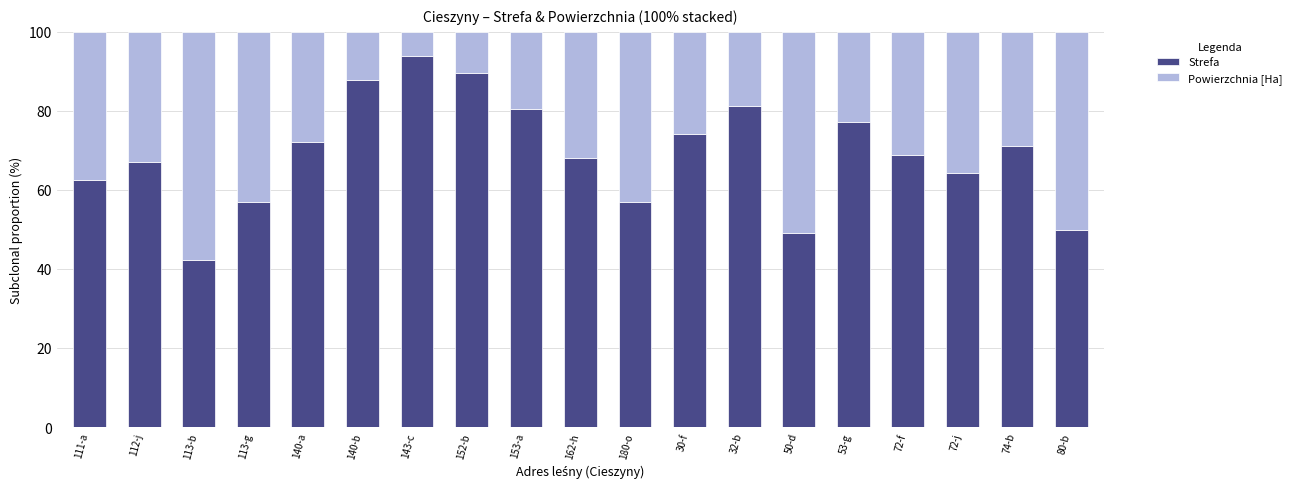

Read the Strefa value at 113-b.

42.2